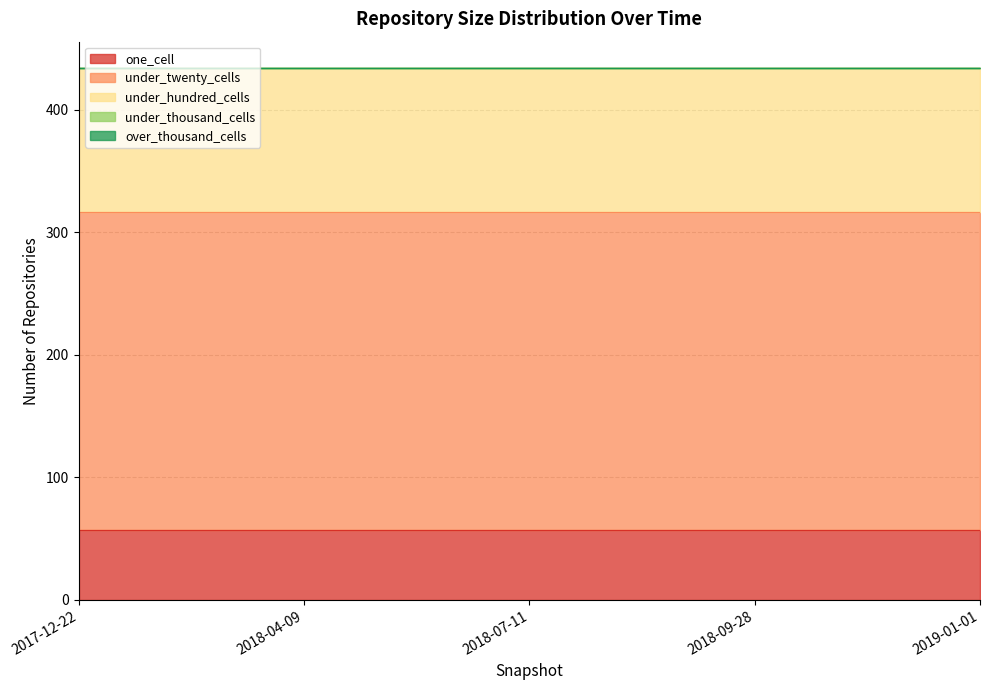

How many distinct data groups are displayed?

5